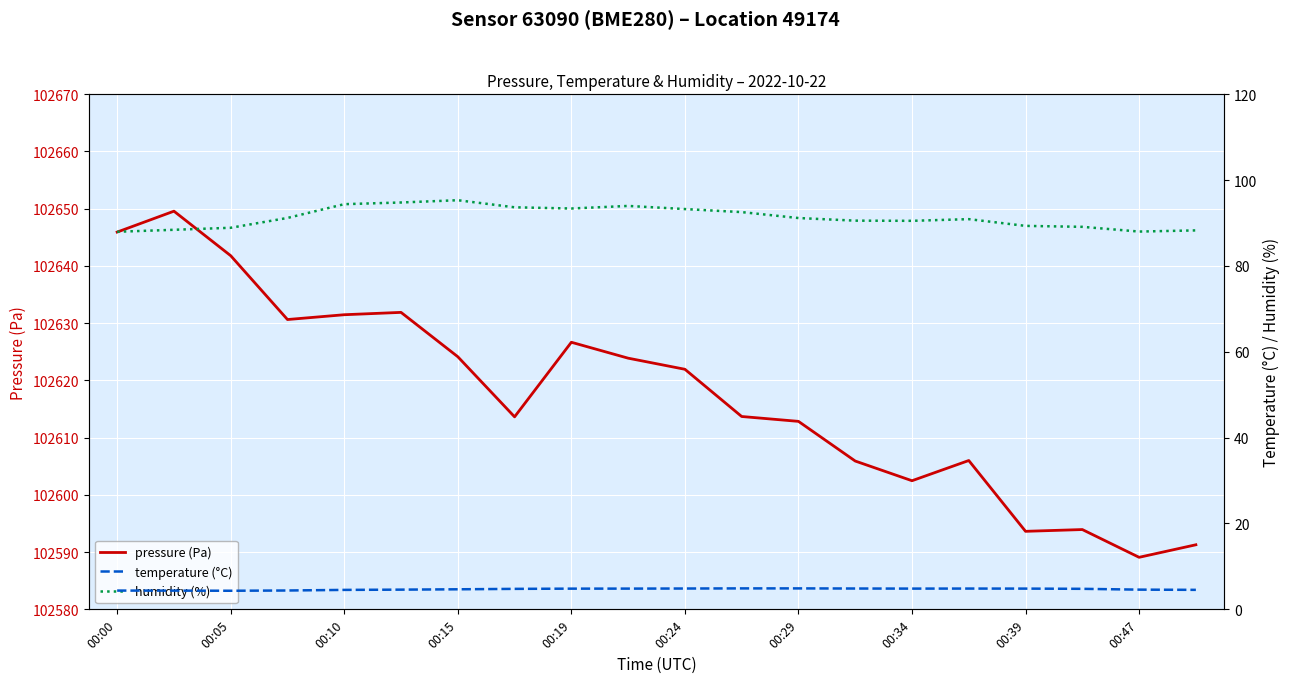

The pressure (Pa) series shows 102626.7 at 00:19. True or false?

True